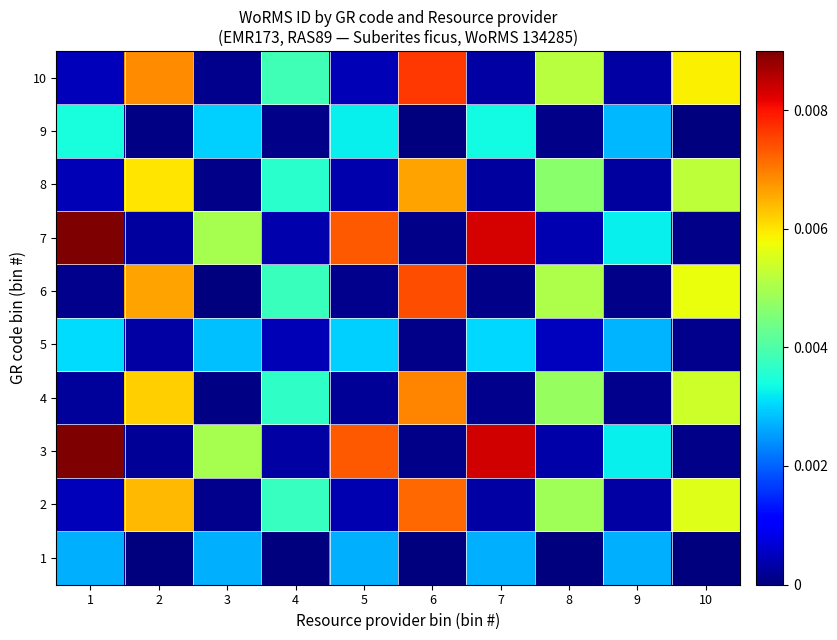

At which category is the sum across all series the highest?

6